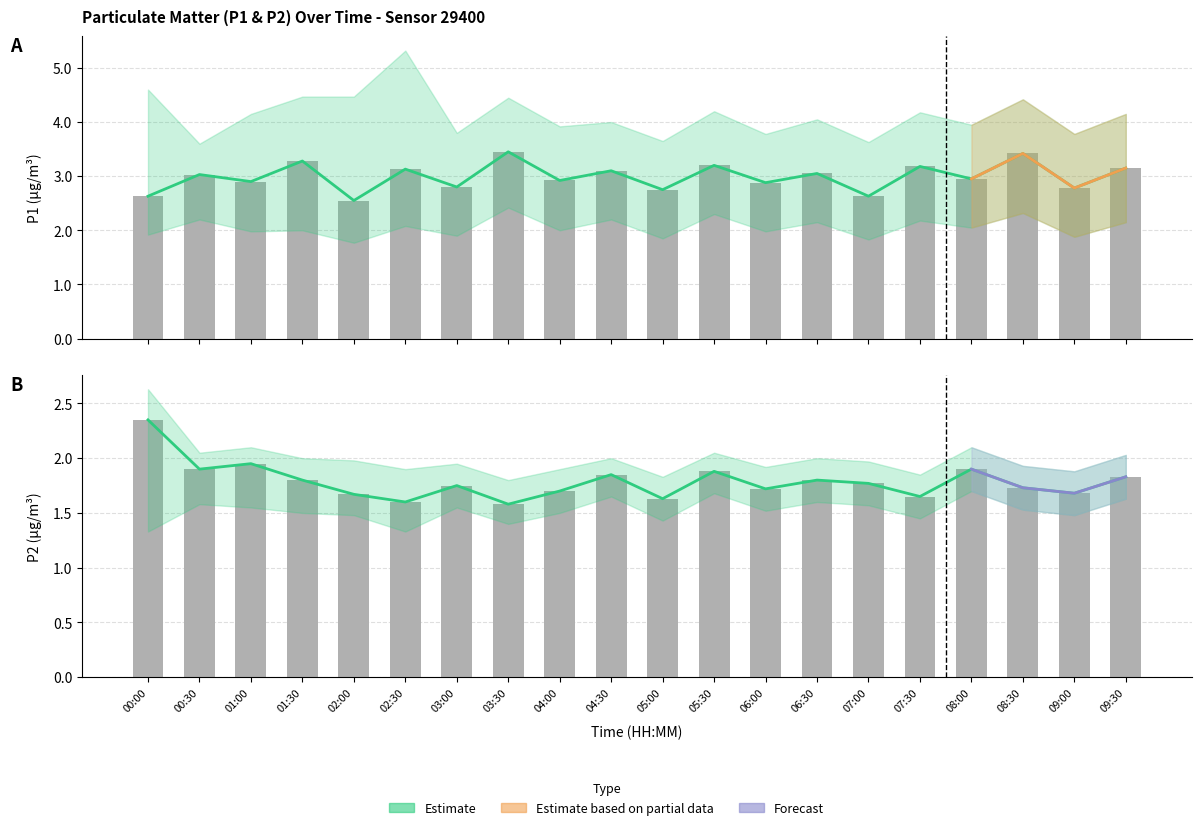

What is the spread (max minus min) of values at 01:00?

0.9